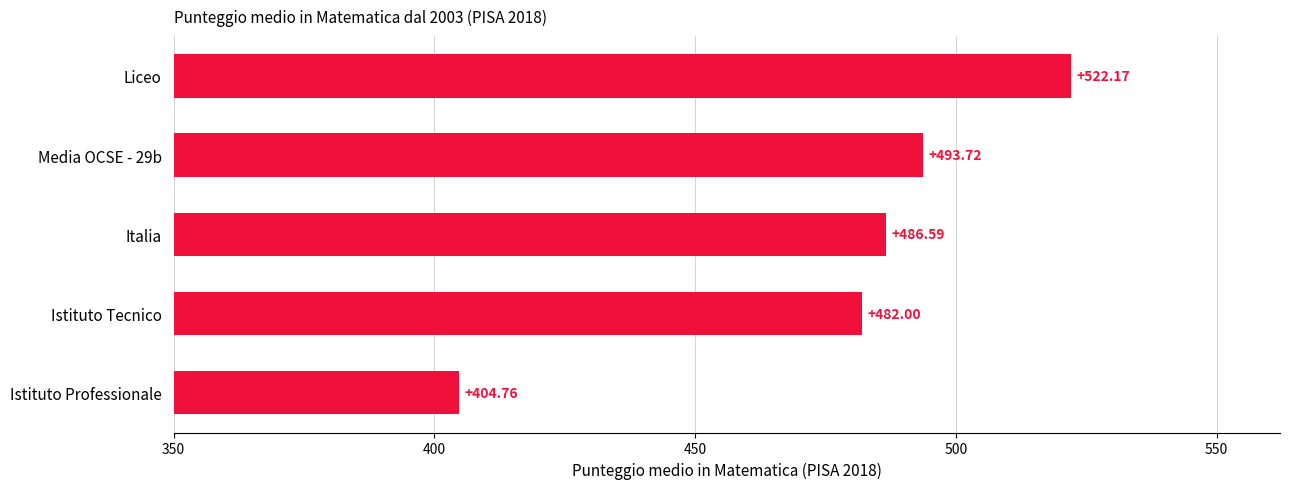

Which label corresponds to the smallest value in the chart?

Istituto Professionale